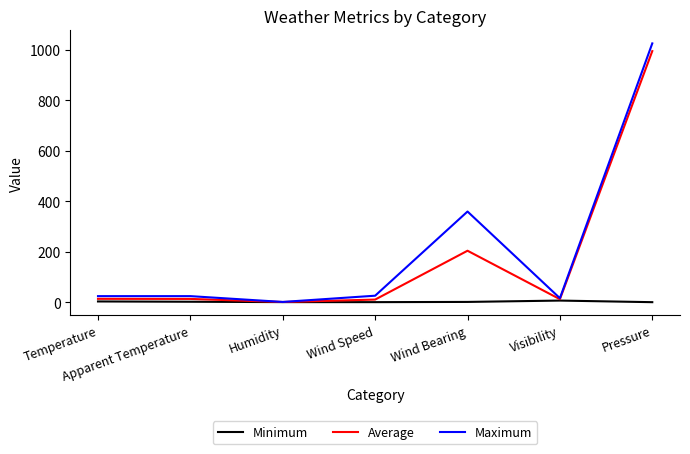

Which series has the largest range (max minus min)?

Maximum